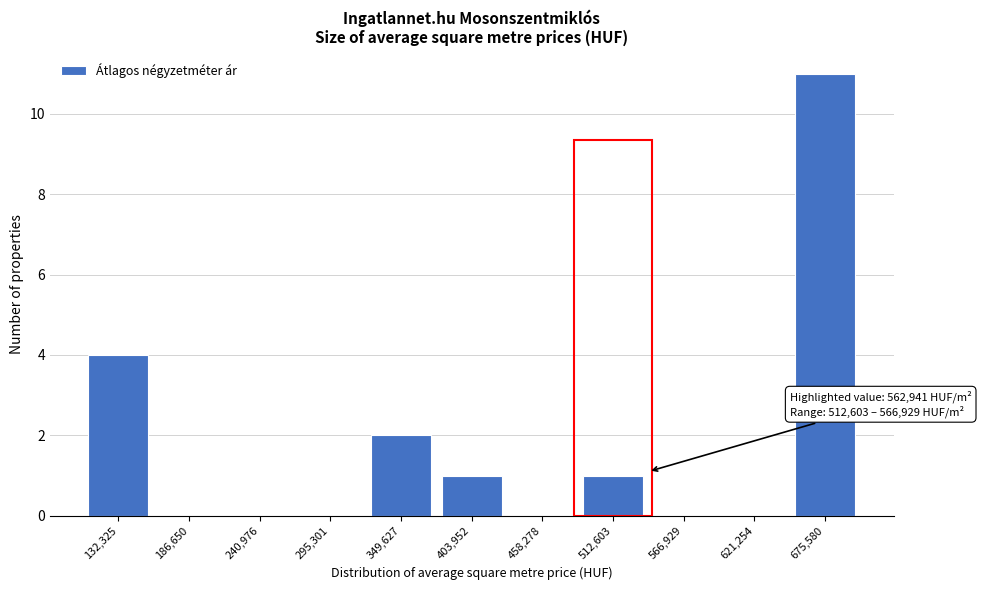

Reading left to right, list all the values displayed in this chart.

132,325=4	186,650=0	240,976=0	295,301=0	349,627=2	403,952=1	458,278=0	512,603=1	566,929=0	621,254=0	675,580=11